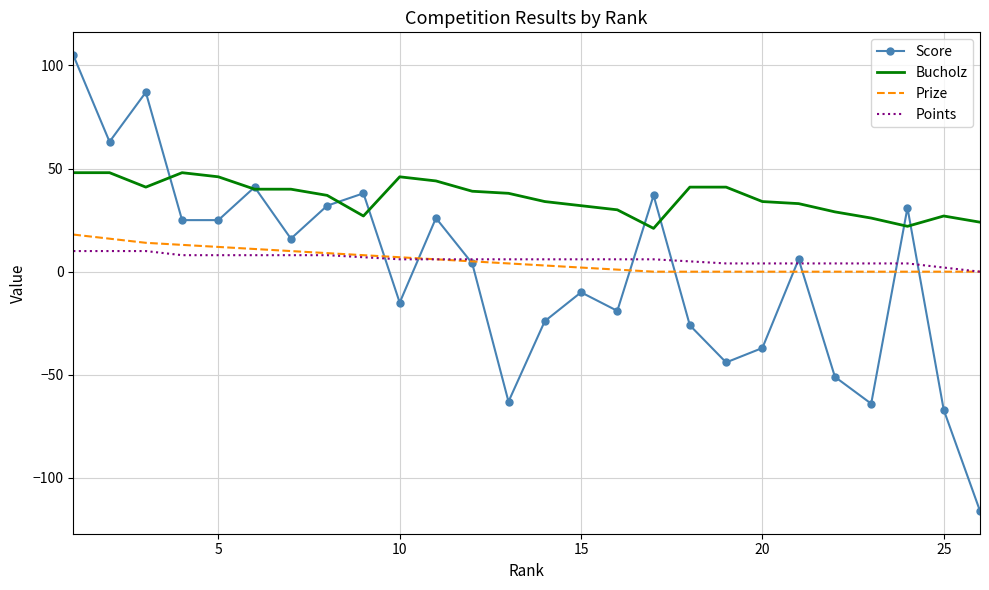

Reading left to right, list all the values displayed in this chart.

Score: 105	63	87	25	25	41	16	32	38	-15	26	4	-63	-24	-10	-19	37	-26	-44	-37	6	-51	-64	31	-67	-116
Bucholz: 48	48	41	48	46	40	40	37	27	46	44	39	38	34	32	30	21	41	41	34	33	29	26	22	27	24
Prize: 18	16	14	13	12	11	10	9	8	7	6	5	4	3	2	1	0	0	0	0	0	0	0	0	0	0
Points: 10	10	10	8	8	8	8	8	7	6	6	6	6	6	6	6	6	5	4	4	4	4	4	4	2	0